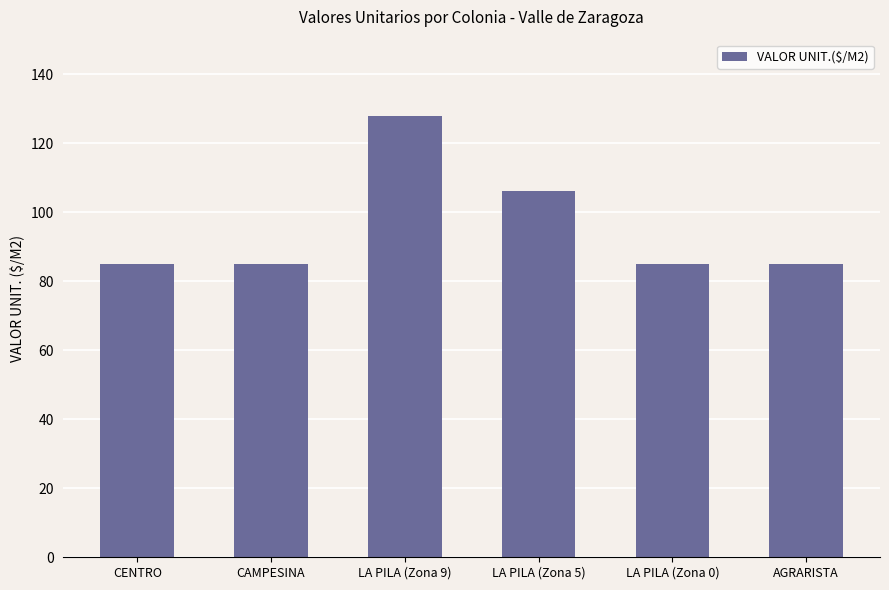

Reading right to left, extract all data points from this chart.

AGRARISTA=85	LA PILA (Zona 0)=85	LA PILA (Zona 5)=106	LA PILA (Zona 9)=128	CAMPESINA=85	CENTRO=85